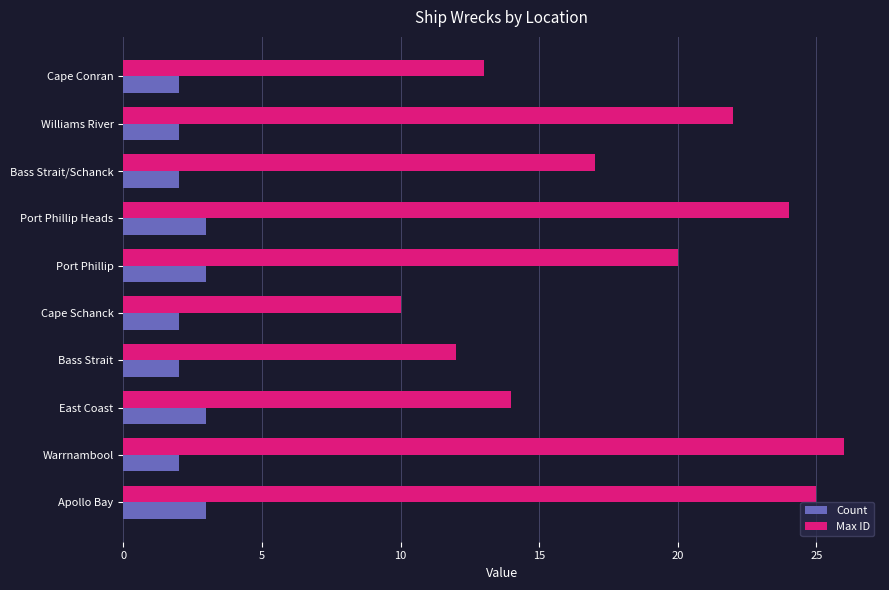

What are all the series names shown in the legend?

Count, Max ID